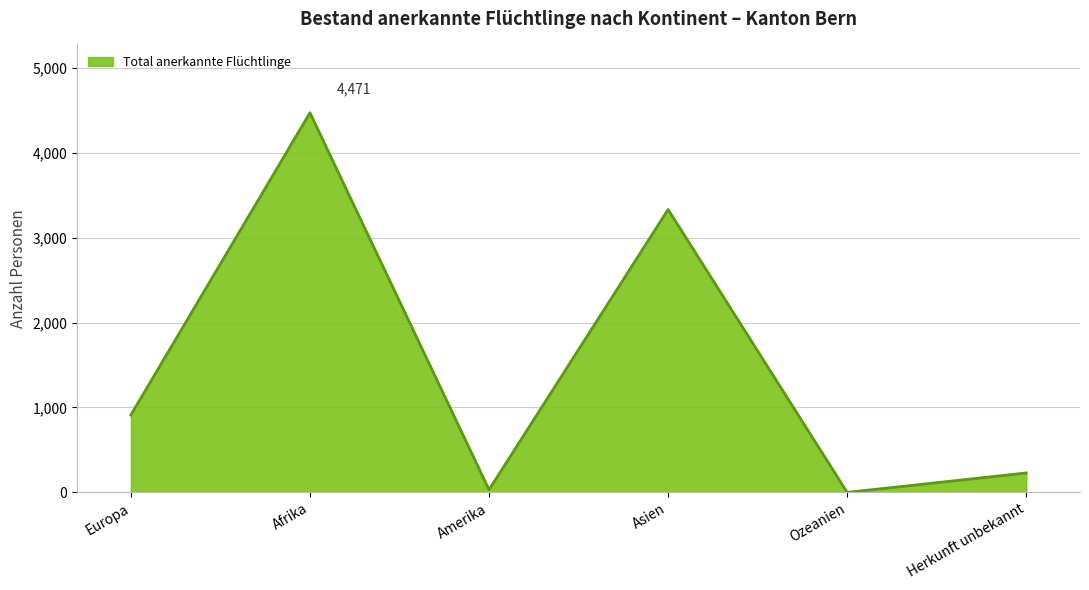

Reading left to right, list all the values displayed in this chart.

Europa=912	Afrika=4471	Amerika=32	Asien=3332	Ozeanien=0	Herkunft unbekannt=229